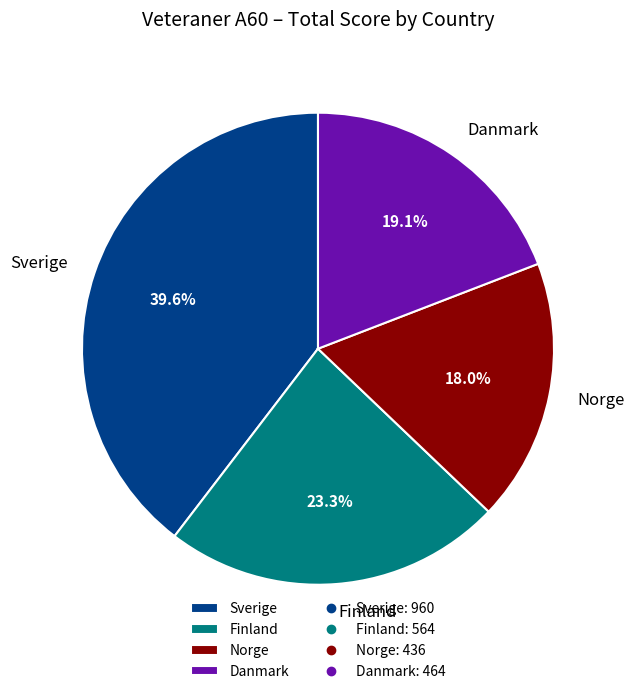

How many segments does this pie chart have?

4